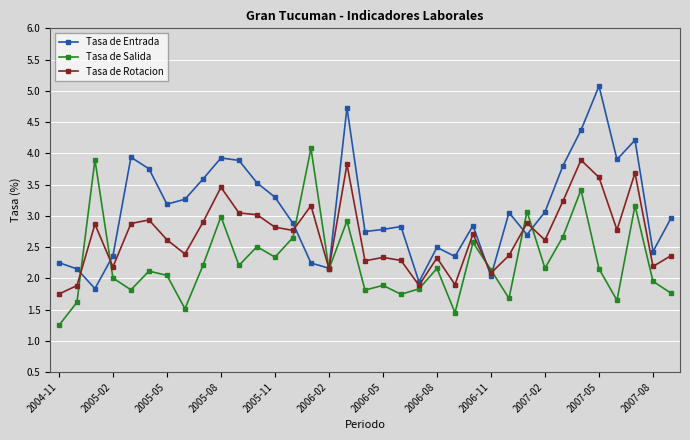

Which series has the widest spread of values?

Tasa de Entrada